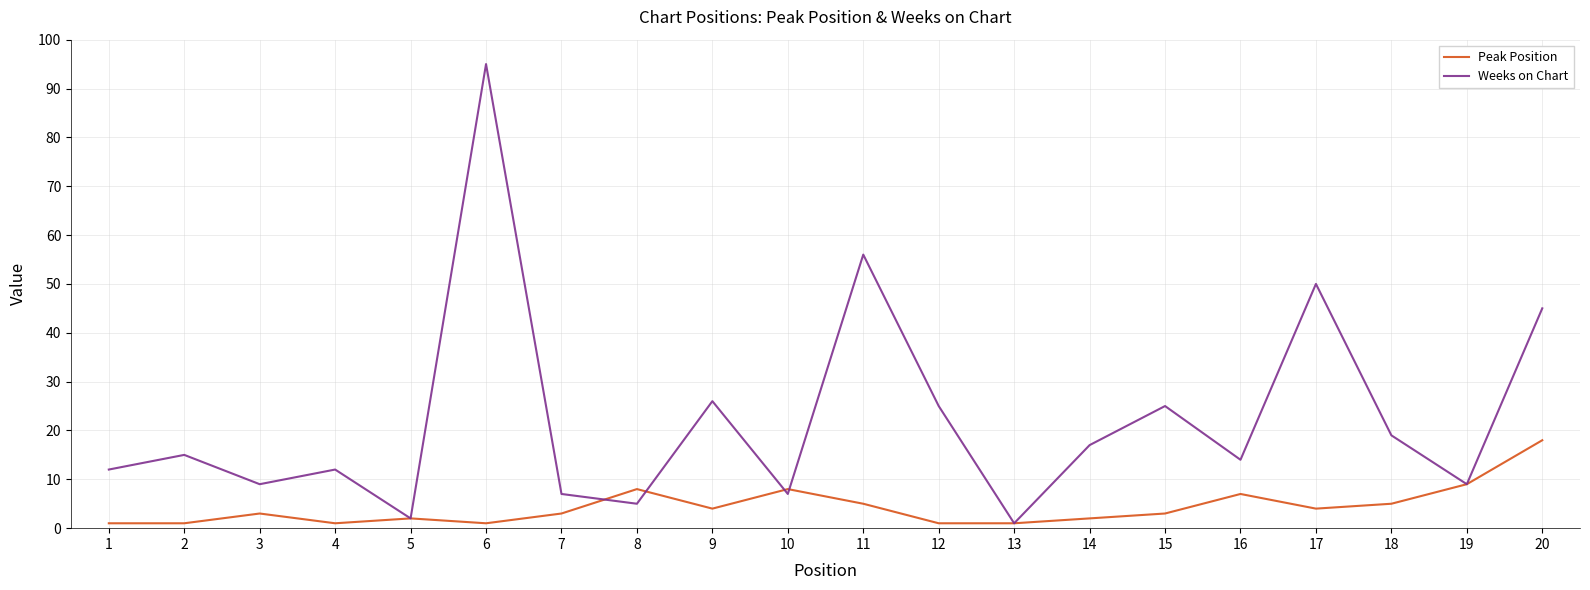

At 1, list the series in order from smallest to largest.

Peak Position, Weeks on Chart